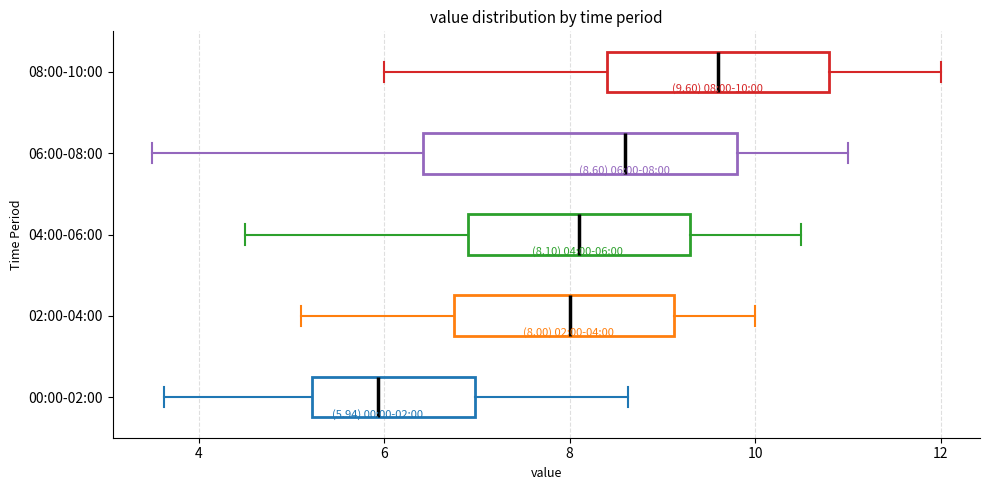

Which box is the widest, from its left edge to its right edge?

06:00-08:00